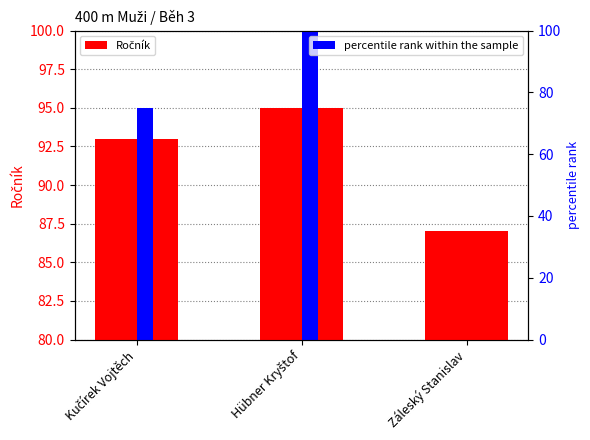

The value at Kučírek Vojtěch is 93. True or false?

True